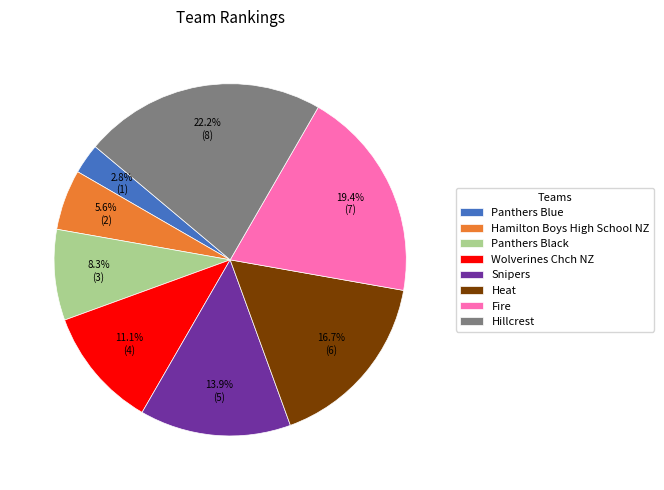

Approximately how many times larger is the value at Snipers compared to Panthers Black?

1.7